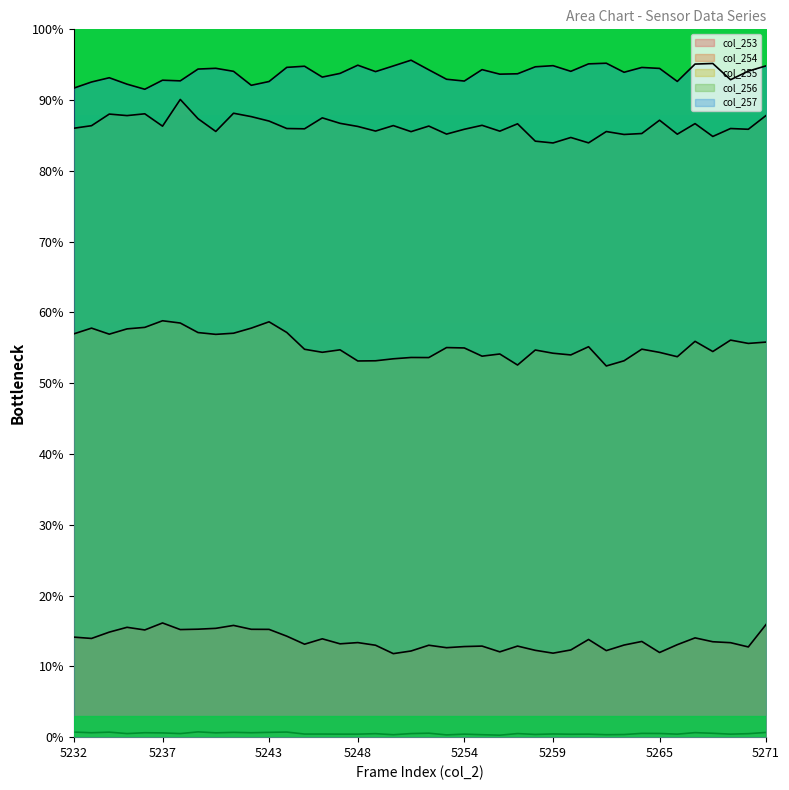

What is the difference between the maximum and minimum values in the col_257 series?

4.1